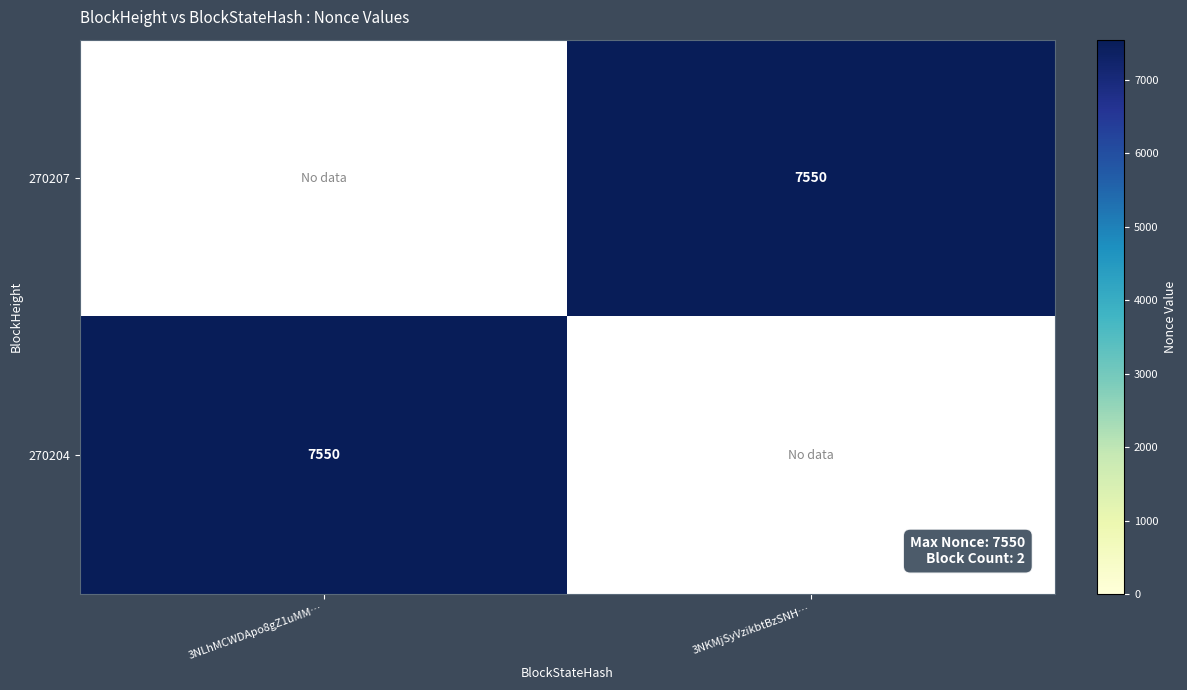

Is it true that 270204 equals 7550 at 3NLhMCWDApo8gZ1uMM…?

True